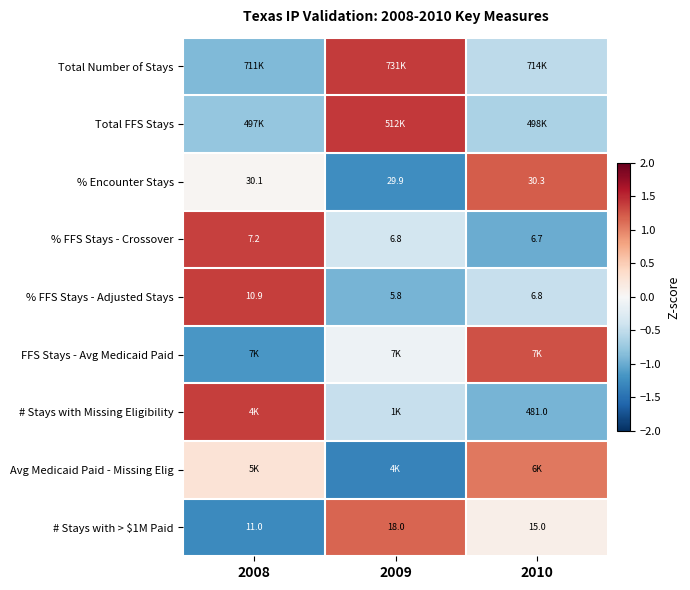

Which category has the highest value in the % Encounter Stays series?

2010